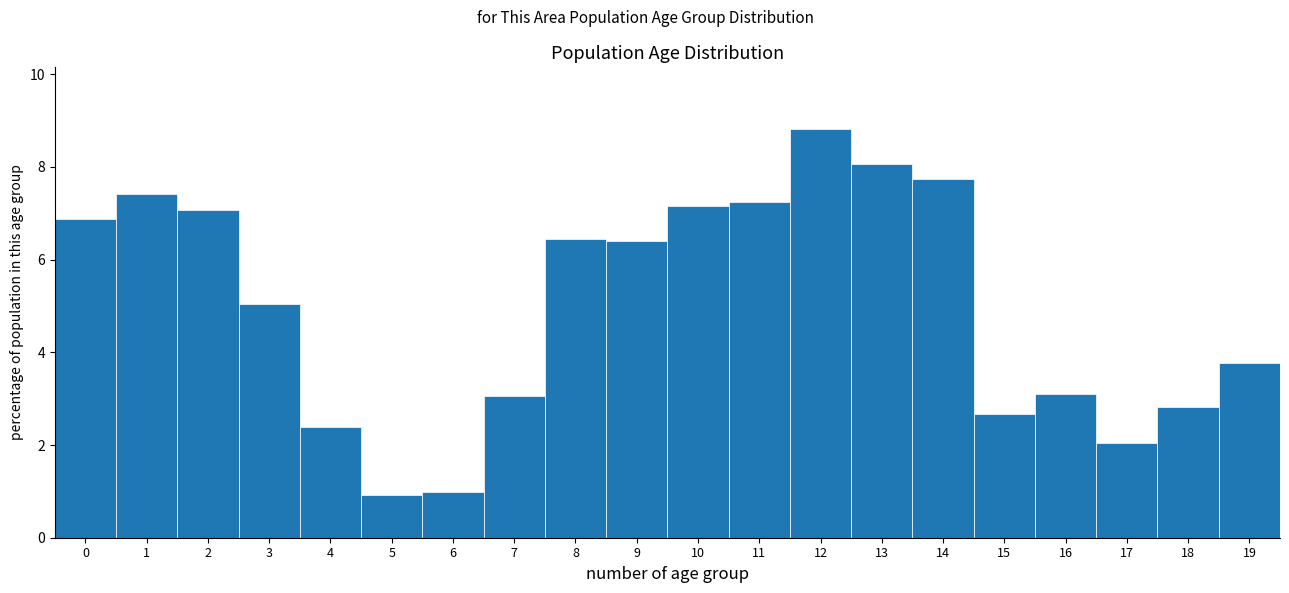

Reading left to right, transcribe this chart: for each bar, give the range it covers on the x-axis and its height. The values are not printed on the chart, so give them approximately, as read against the axis.

-0.5 to 0.5: 6.8
0.5 to 1.5: 7.4
1.5 to 2.5: 7.0
2.5 to 3.5: 5.0
3.5 to 4.5: 2.4
4.5 to 5.5: 1.0
5.5 to 6.5: 1.0
6.5 to 7.5: 3.0
7.5 to 8.5: 6.4
8.5 to 9.5: 6.4
9.5 to 10.5: 7.2
10.5 to 11.5: 7.2
11.5 to 12.5: 8.8
12.5 to 13.5: 8.0
13.5 to 14.5: 7.8
14.5 to 15.5: 2.6
15.5 to 16.5: 3.0
16.5 to 17.5: 2.0
17.5 to 18.5: 2.8
18.5 to 19.5: 3.8